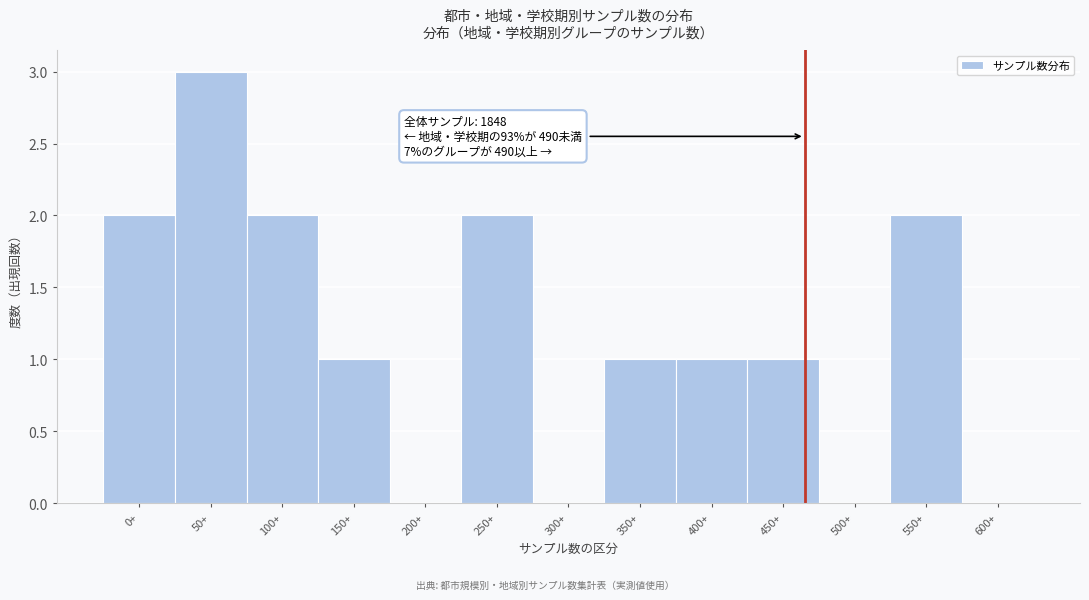

Reading left to right, list all the values displayed in this chart.

0+=2	50+=3	100+=2	150+=1	200+=0	250+=2	300+=0	350+=1	400+=1	450+=1	500+=0	550+=2	600+=0